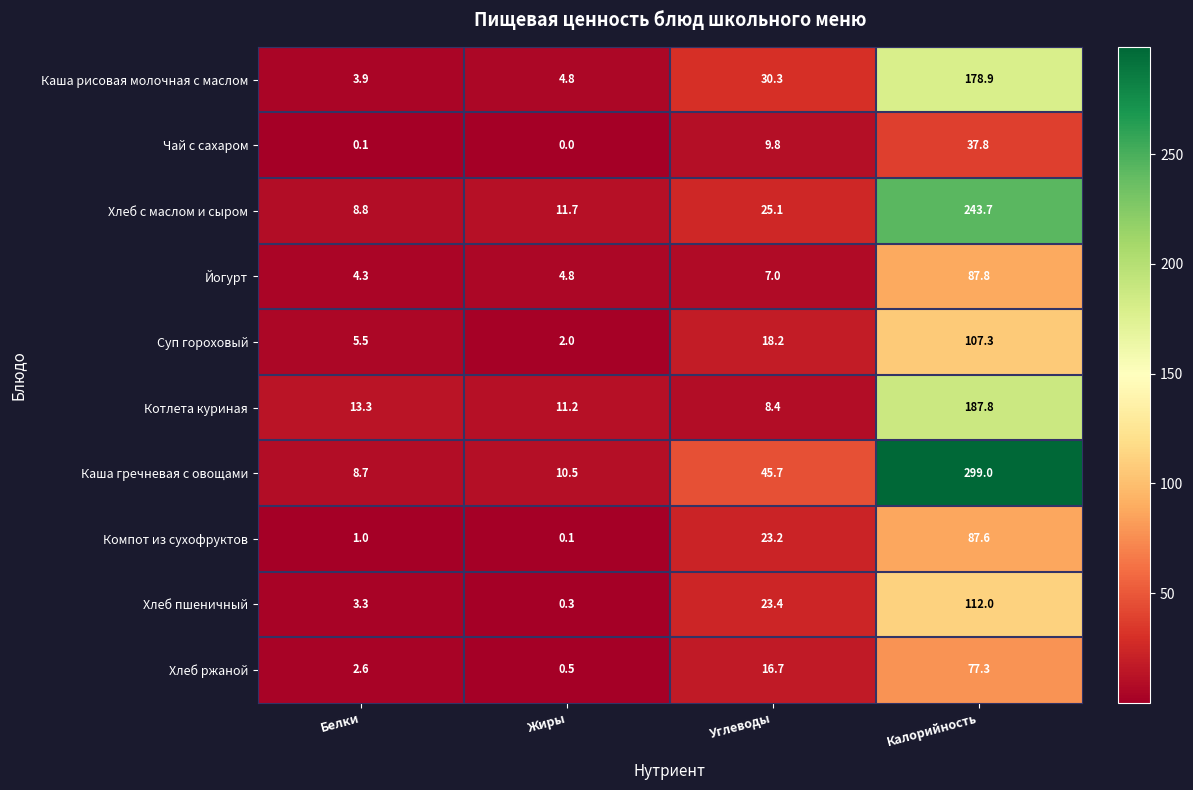

What is the total value across all series at Калорийность?

1419.2